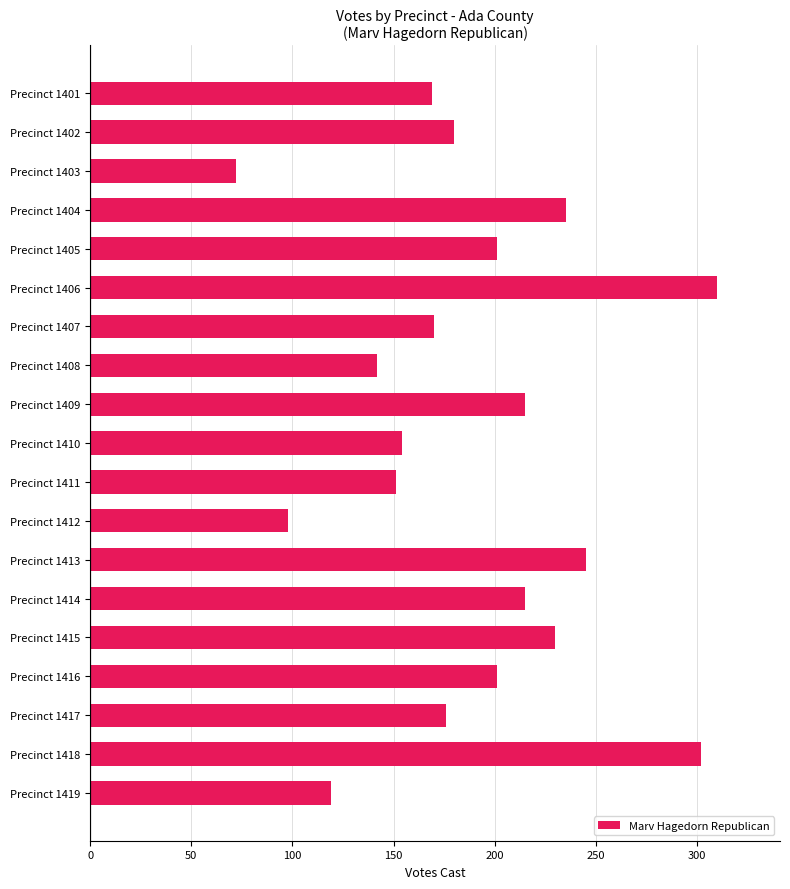

What is the difference between the maximum and minimum values?

238